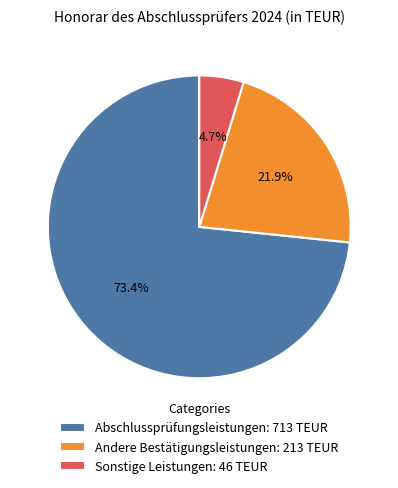

Does Abschlussprüfungsleistungen represent more than half of the total?

Yes